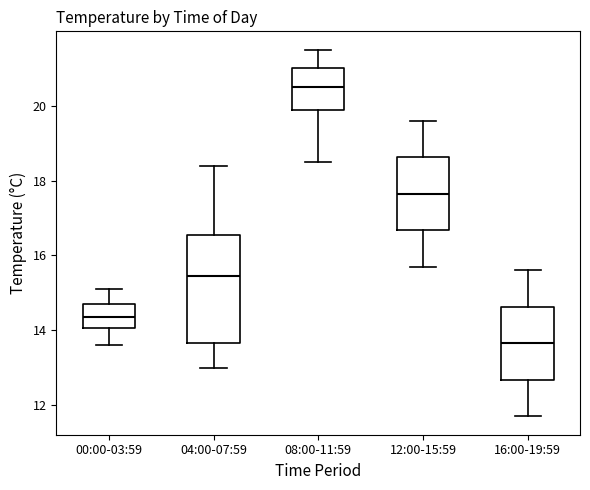

Reading left to right, read every box against the y-axis: the position of its median line, the range the box covers, and the ends of its whiskers. The values are not printed on the chart, so give them approximately, as read against the axis.

00:00-03:59: median 14.4, box 14.0 to 14.8, whiskers 13.6 to 15.2
04:00-07:59: median 15.4, box 13.6 to 16.6, whiskers 13.0 to 18.4
08:00-11:59: median 20.6, box 19.8 to 21.0, whiskers 18.6 to 21.6
12:00-15:59: median 17.6, box 16.6 to 18.6, whiskers 15.8 to 19.6
16:00-19:59: median 13.6, box 12.6 to 14.6, whiskers 11.8 to 15.6